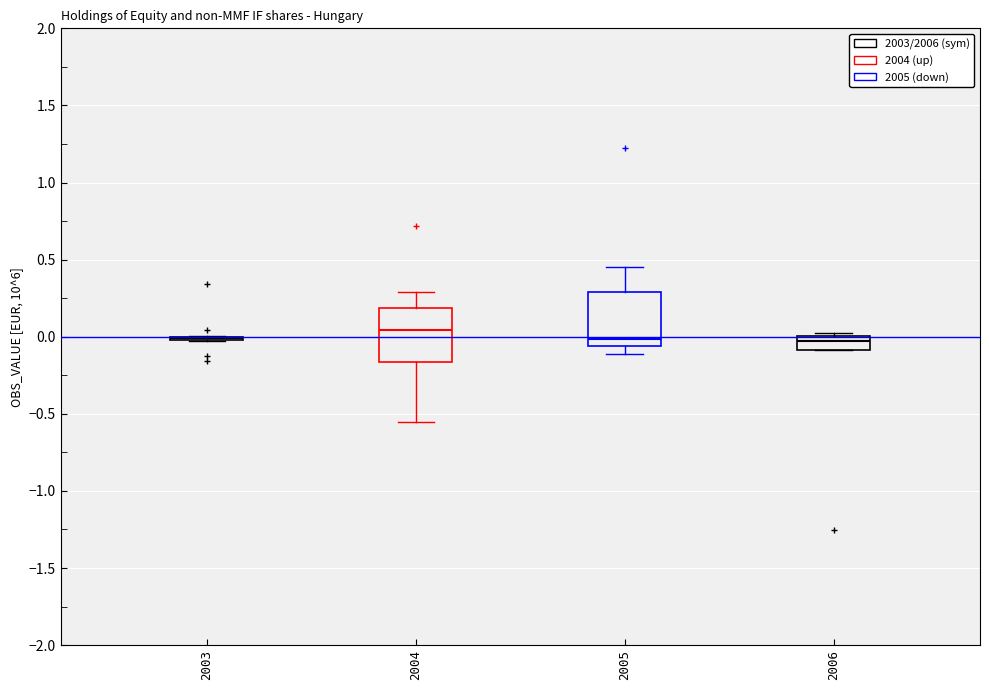

Where does the median line of the box at x = 2004 sit on the y-axis? The values are not printed on the chart, so give them approximately, as read against the axis.

0.05